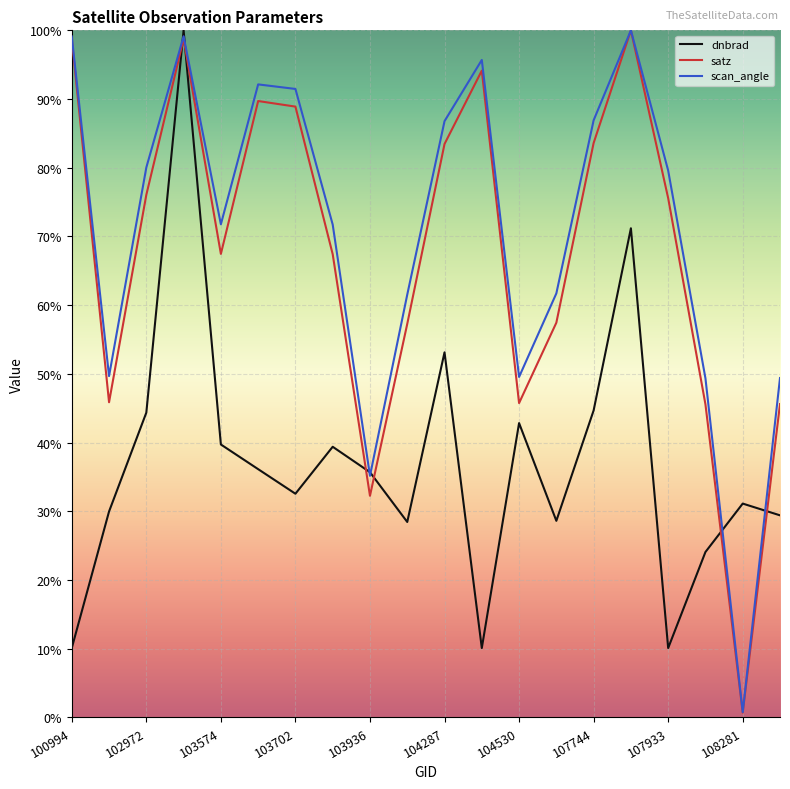

Which series has the widest spread of values?

satz